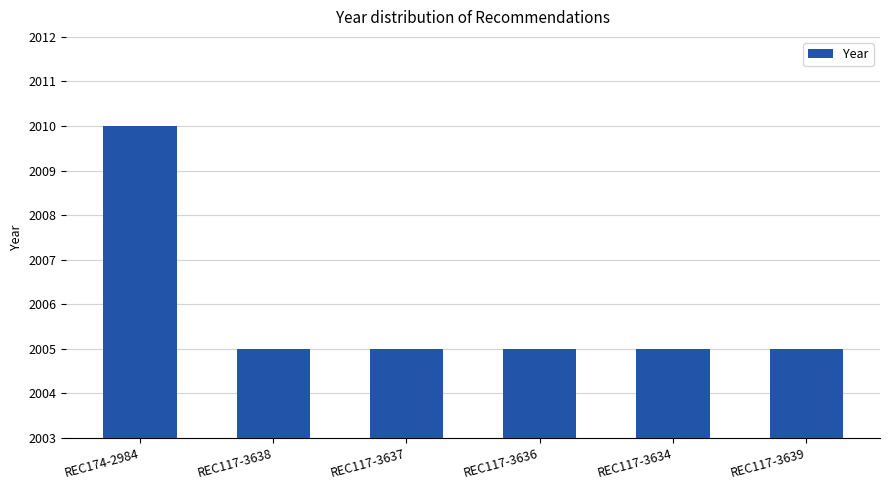

Are the bars horizontal?

No